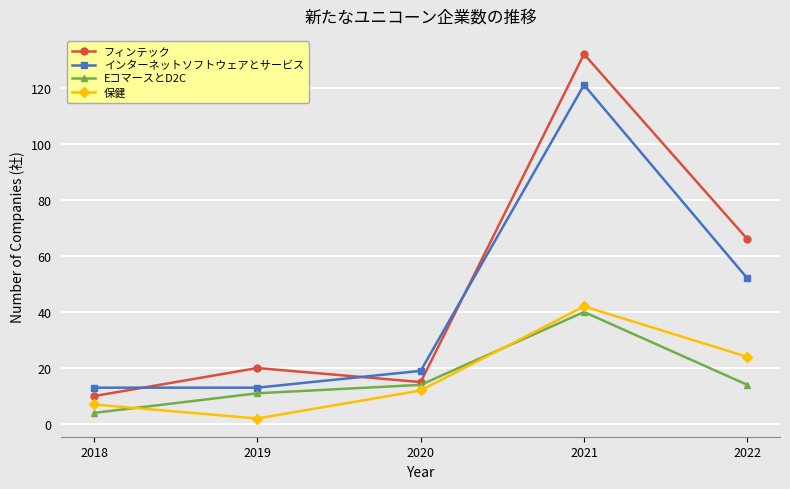

How many times do フィンテック and インターネットソフトウェアとサービス cross each other?

3